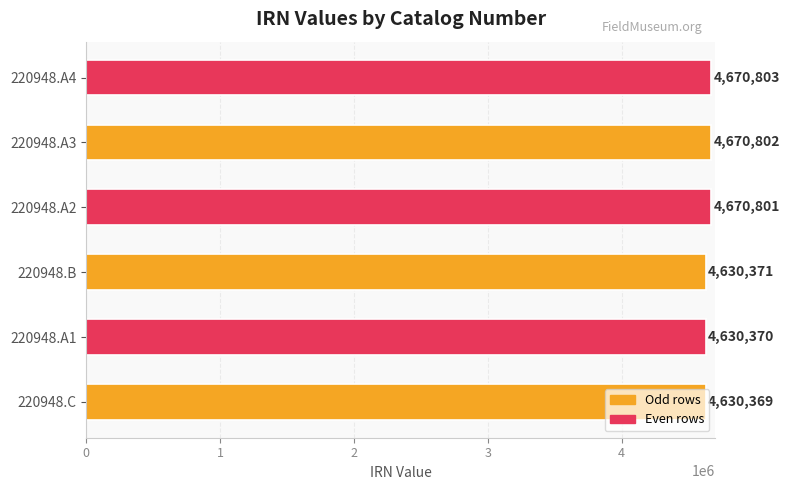

Where is the data nearest to the value 4650586?

220948.B